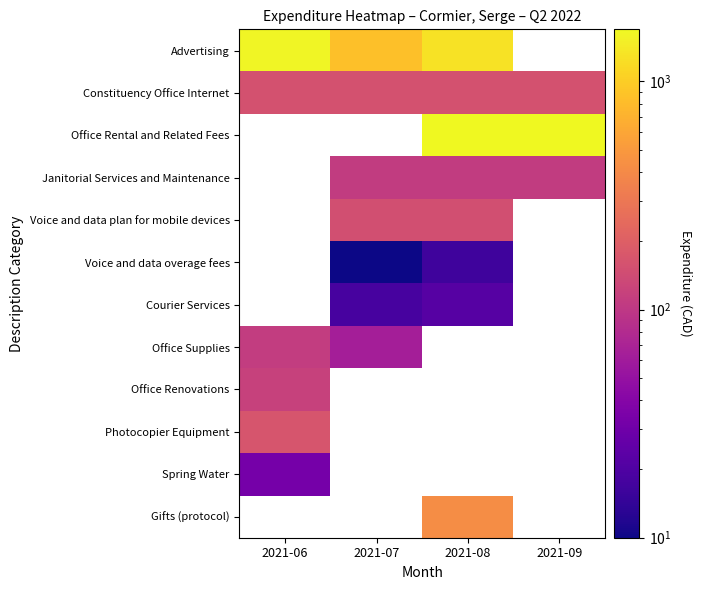

Read the Office Supplies value at 2021-06.

110.0